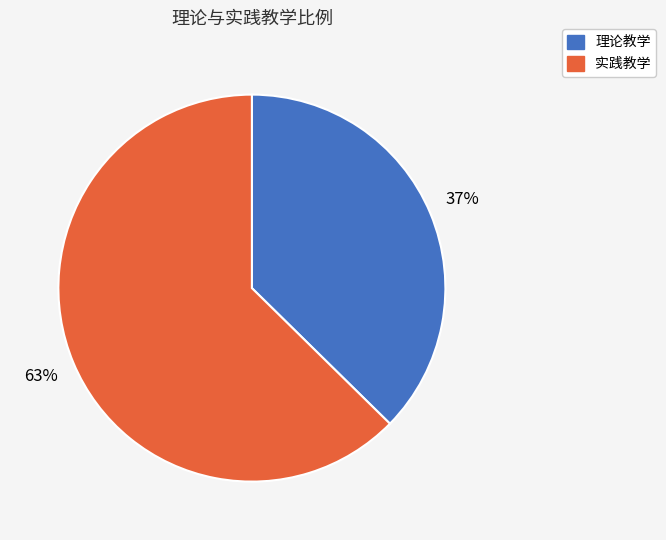

Which has a higher value, 实践教学 or 理论教学?

实践教学